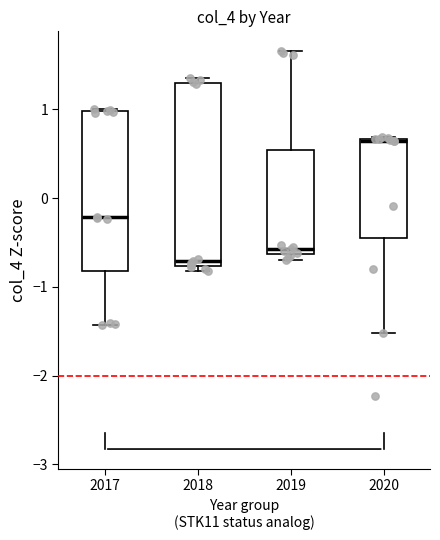

Reading left to right, read every box against the y-axis: the position of its median line, the range the box covers, and the ends of its whiskers. The values are not printed on the chart, so give them approximately, as read against the axis.

2017: median -0.2, box -0.8 to 1.0, whiskers -1.4 to 1.0
2018: median -0.7, box -0.8 to 1.3, whiskers -0.8 (just below the box's lower edge) to 1.4
2019: median -0.6 (just above the box's lower edge), box -0.6 to 0.5, whiskers -0.7 to 1.7
2020: median 0.6 (drawn on the box's upper edge), box -0.4 to 0.7, whiskers -1.5 to 0.7